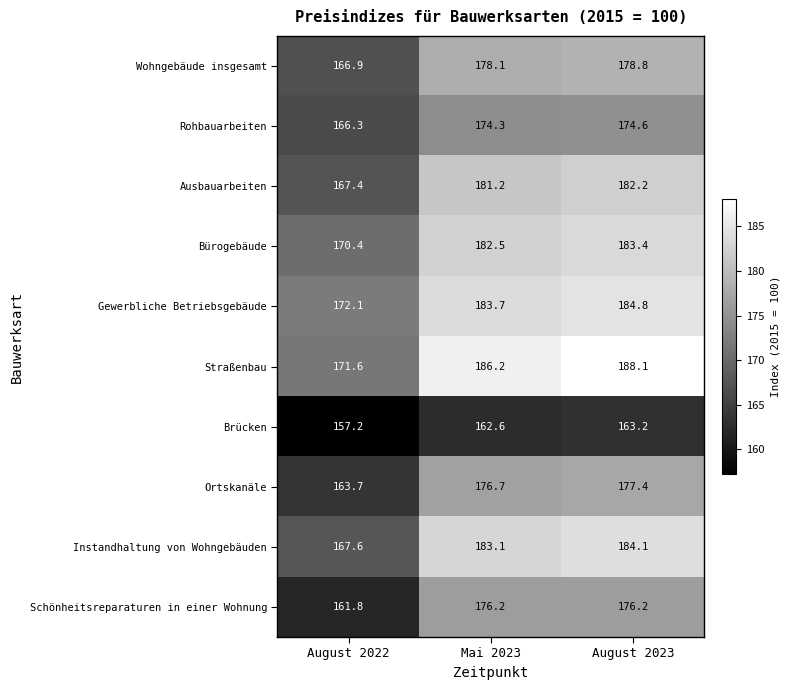

How many values in the Gewerbliche Betriebsgebäude series exceed 183?

2